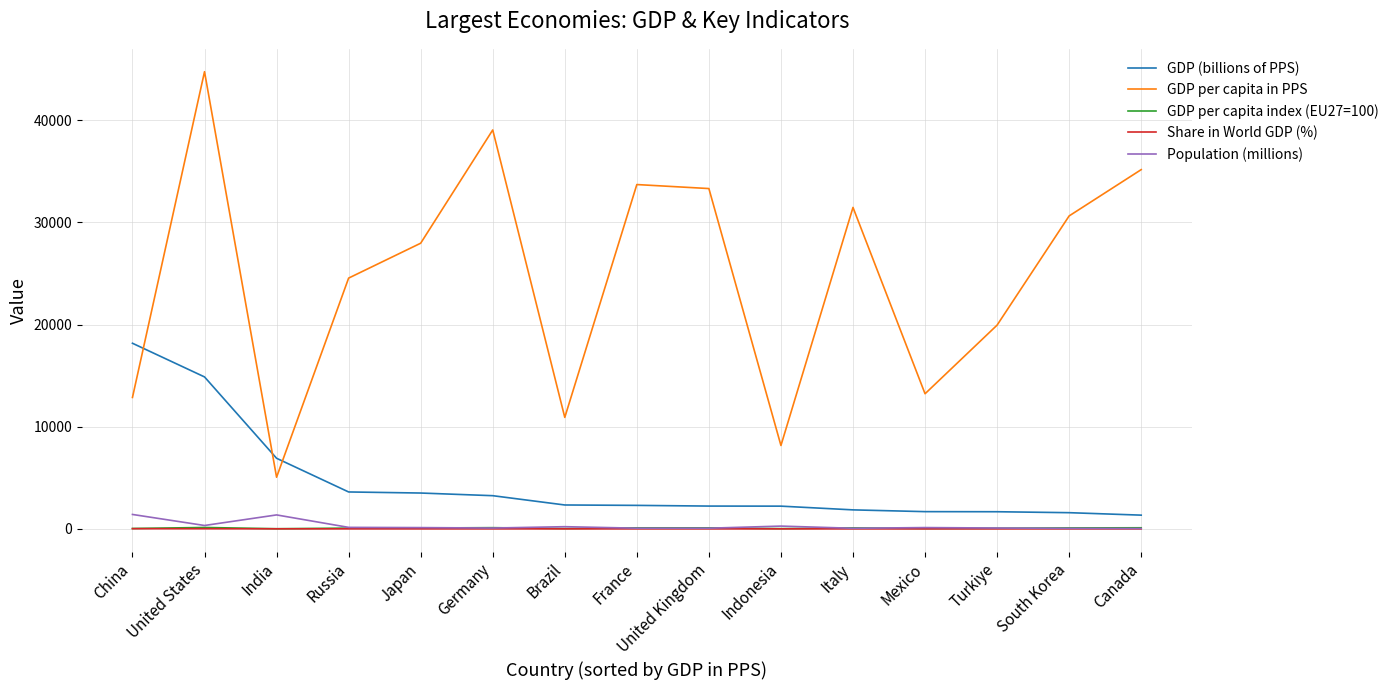

What is the sum of all Population (millions) values?

4450.8